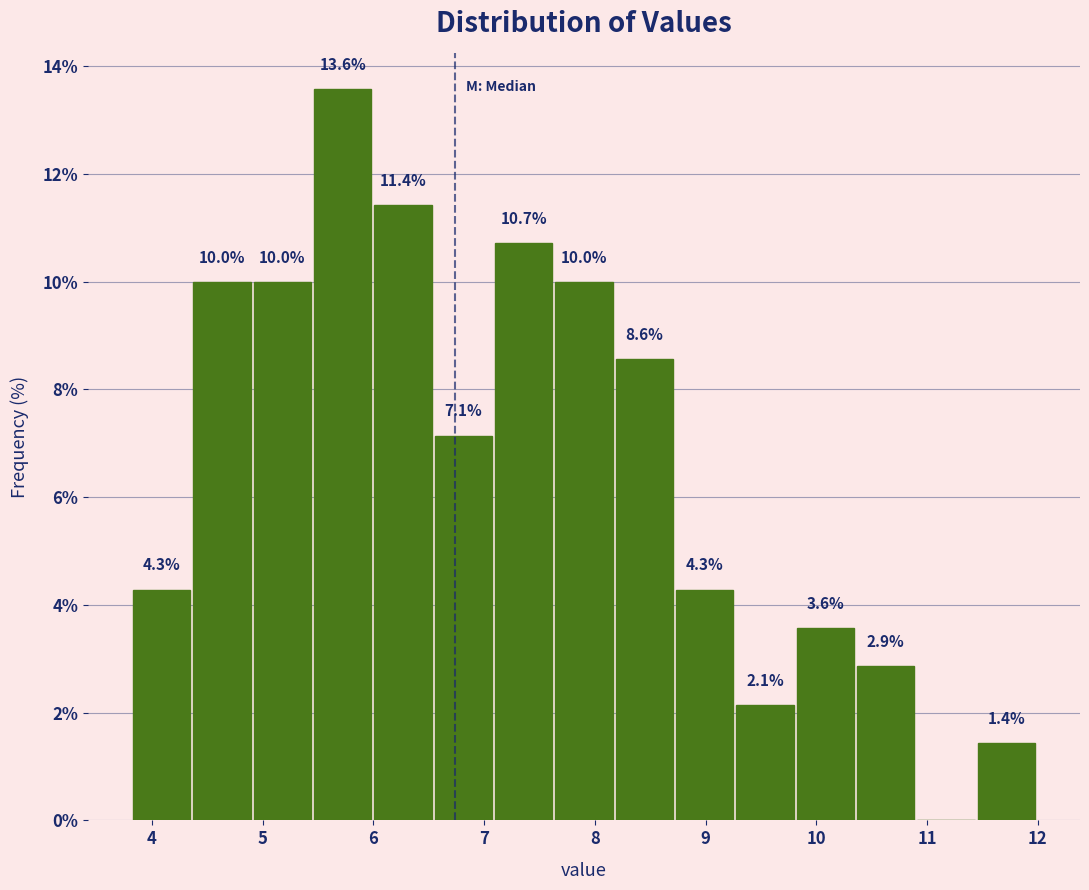

Over which range of the x-axis is the bar tallest?

5.5 to 6.0